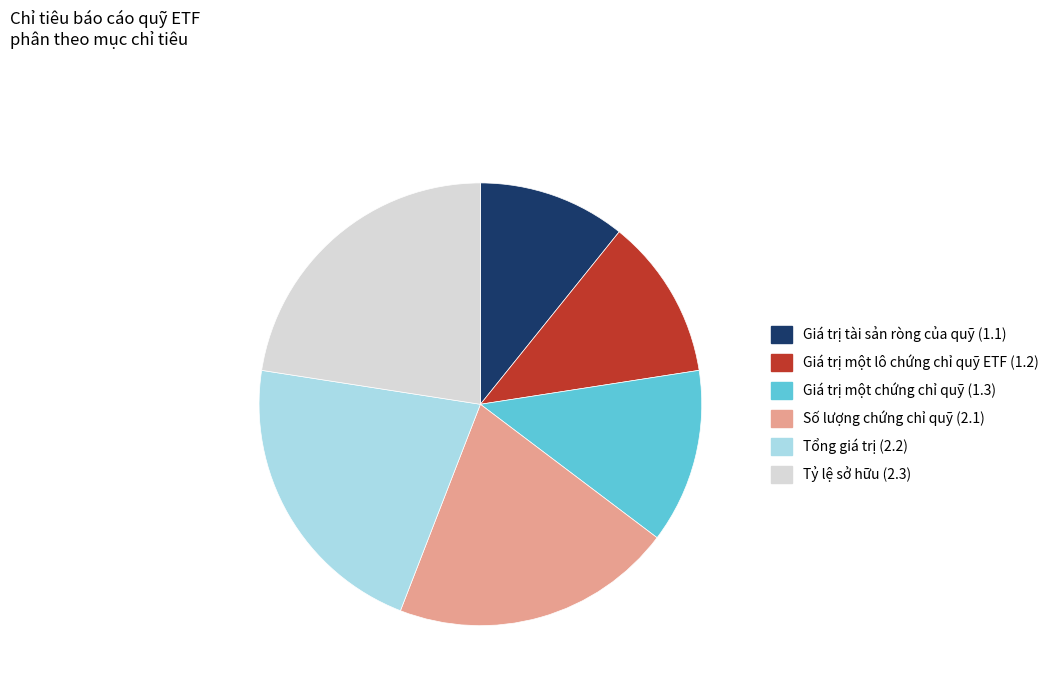

Do Tổng giá trị (2.2) and Giá trị tài sản ròng của quỹ (1.1) together represent more than half of the pie?

No